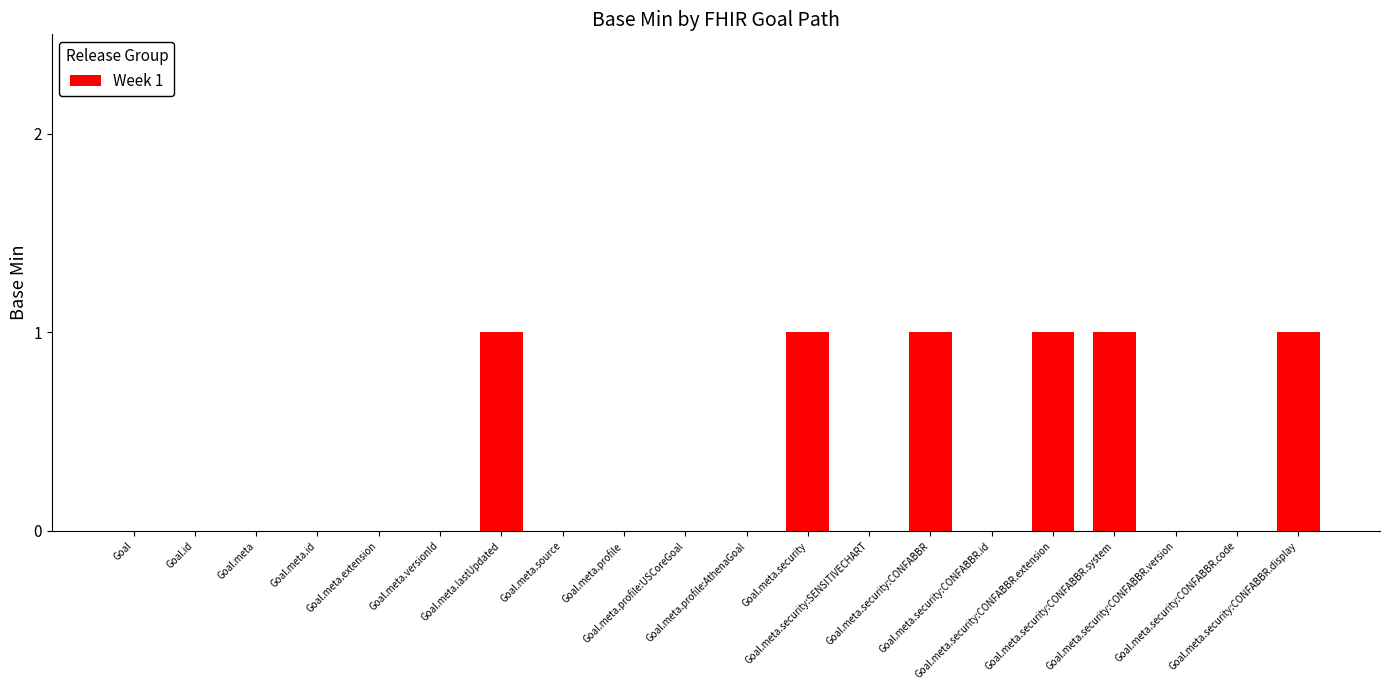

What is the sum of all values?

6